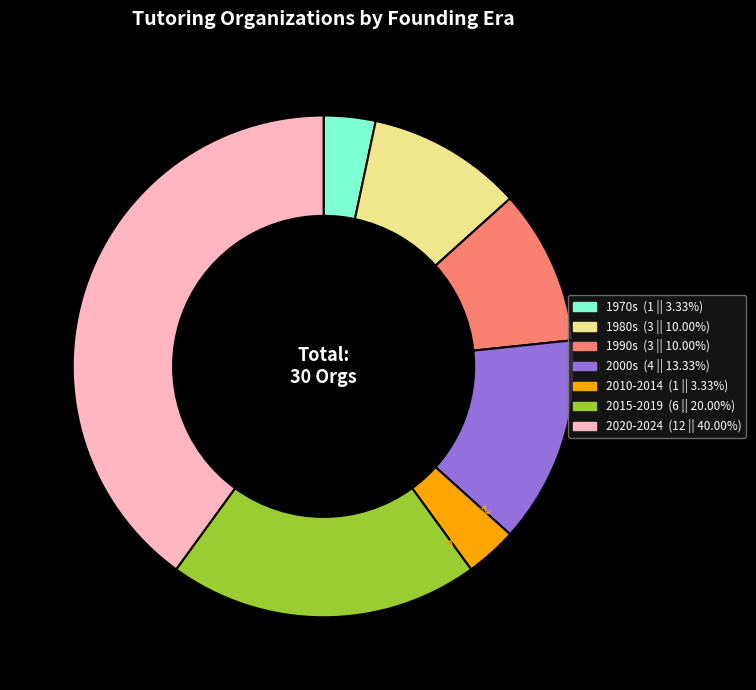

Between 2020-2024 and 2000s, which is larger?

2020-2024